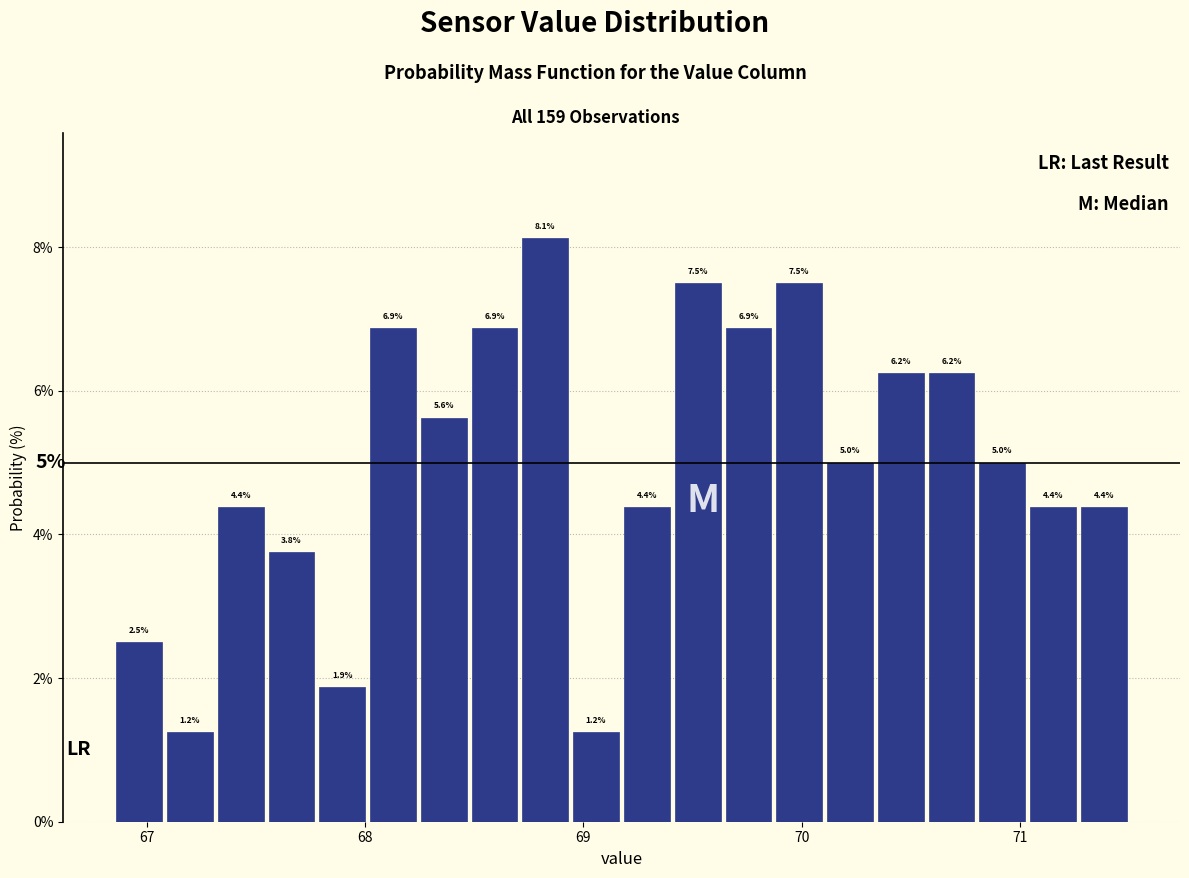

Around what value on the x-axis is the tallest bar? Give the approximate position of its centre, as read against the axis.

68.8